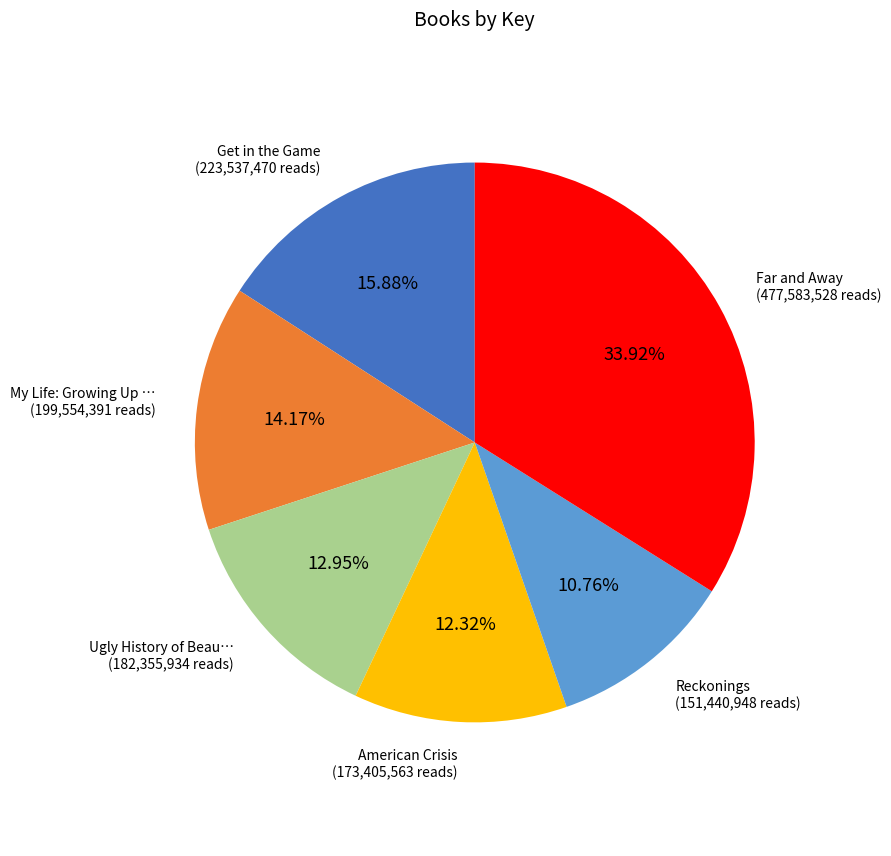

Does any single category account for the majority?

No